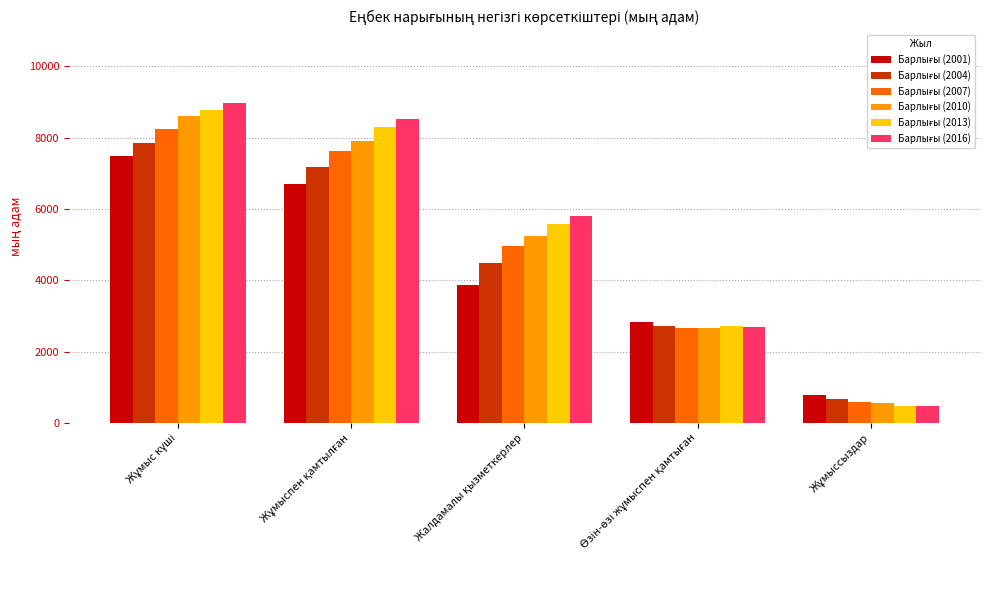

What is the maximum value shown in the chart?

8981.9